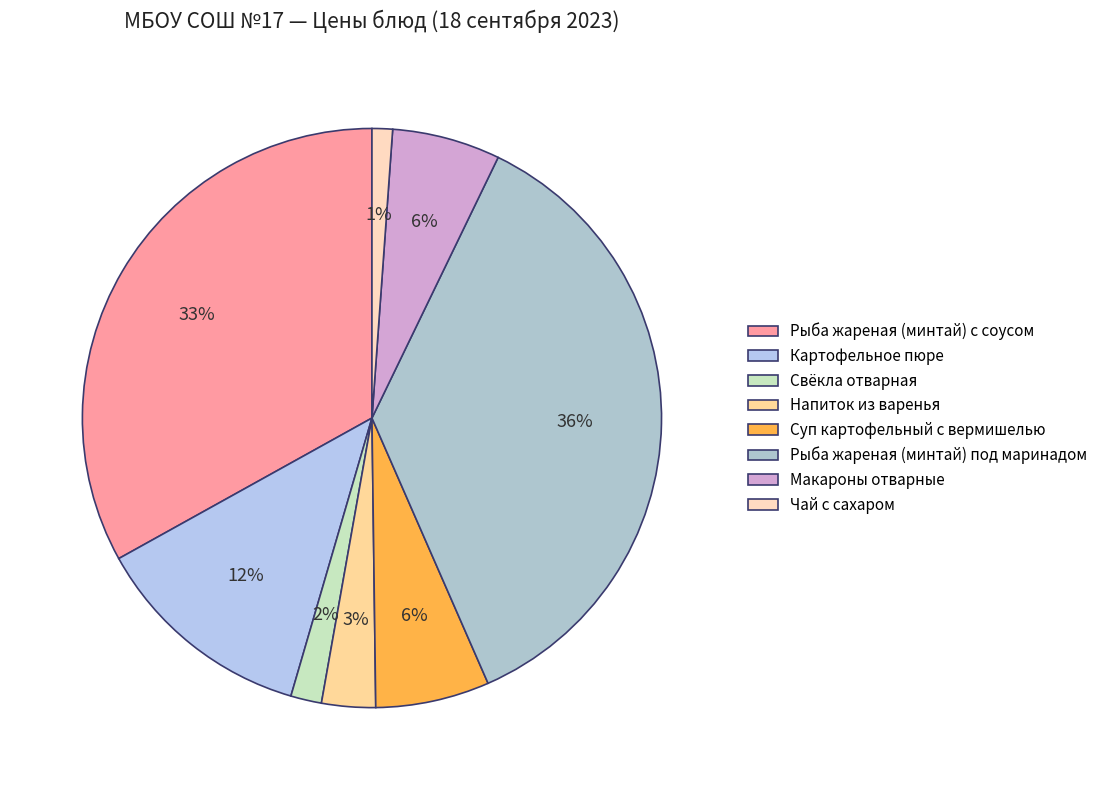

To the nearest percent, what is the difference between the largest and smallest slice percentages?

35%